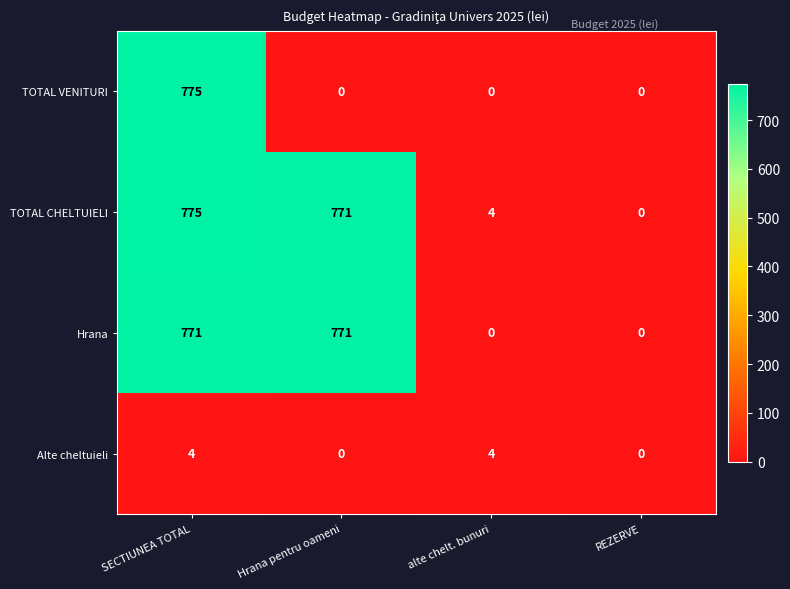

The value of Alte cheltuieli at alte chelt. bunuri is 1. True or false?

False